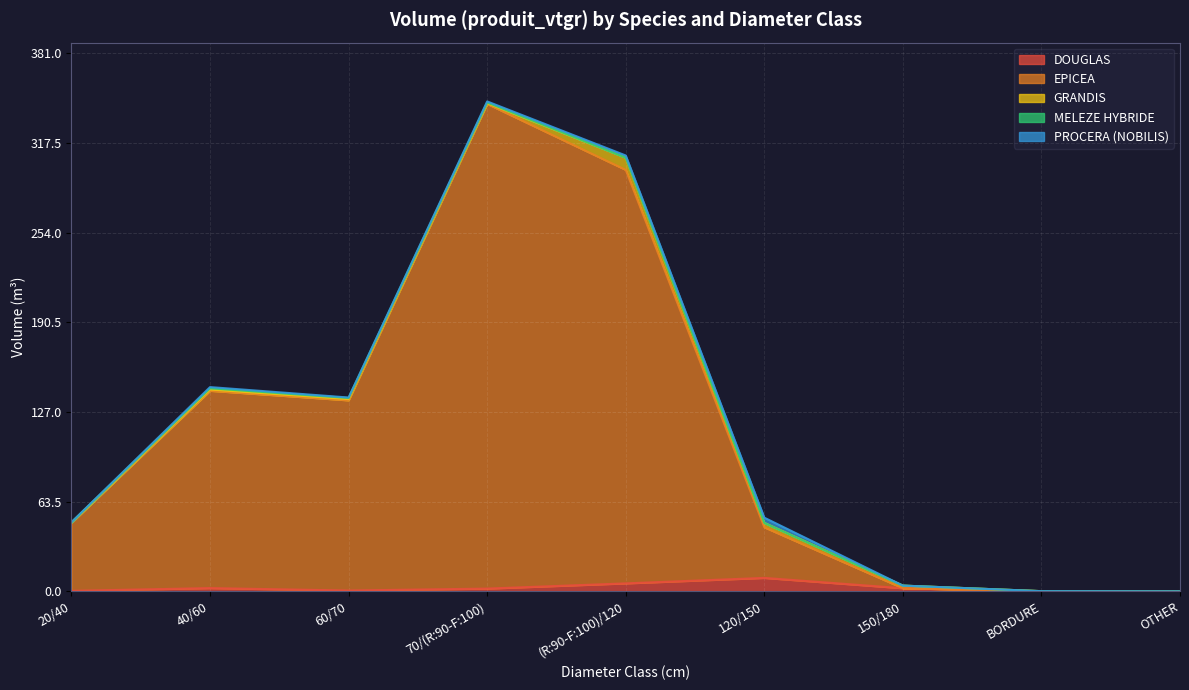

How many distinct data groups are displayed?

5